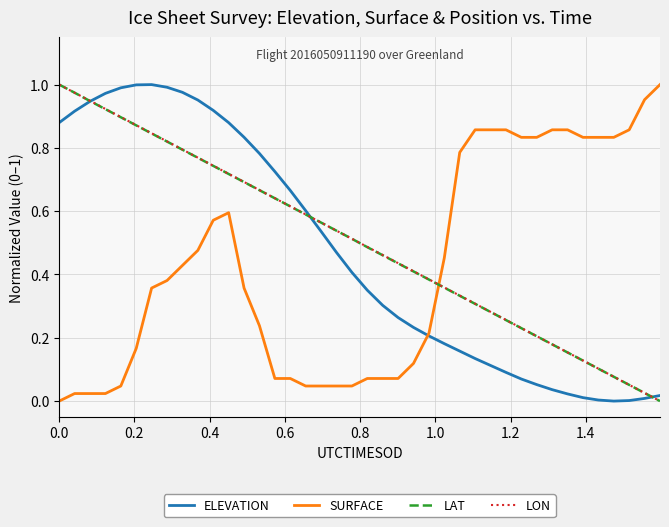

How many intersections are there between SURFACE and LAT?

1